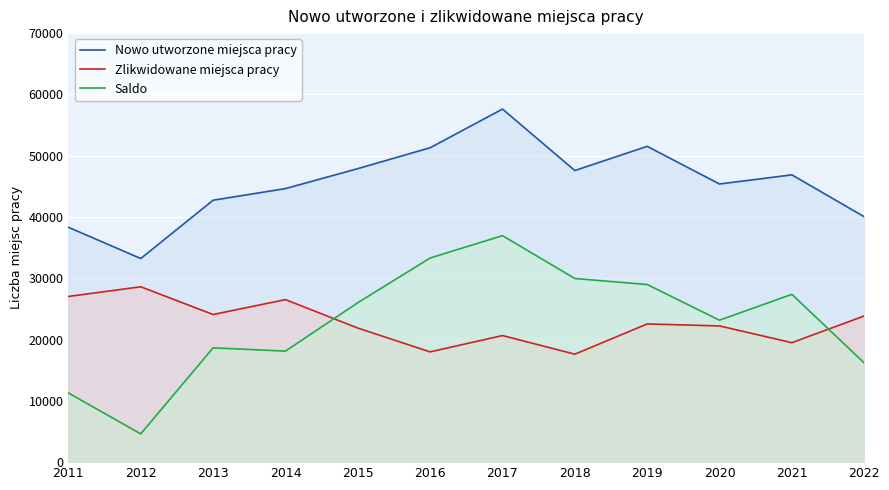

True or false: Nowo utworzone miejsca pracy and Saldo intersect in this chart.

False